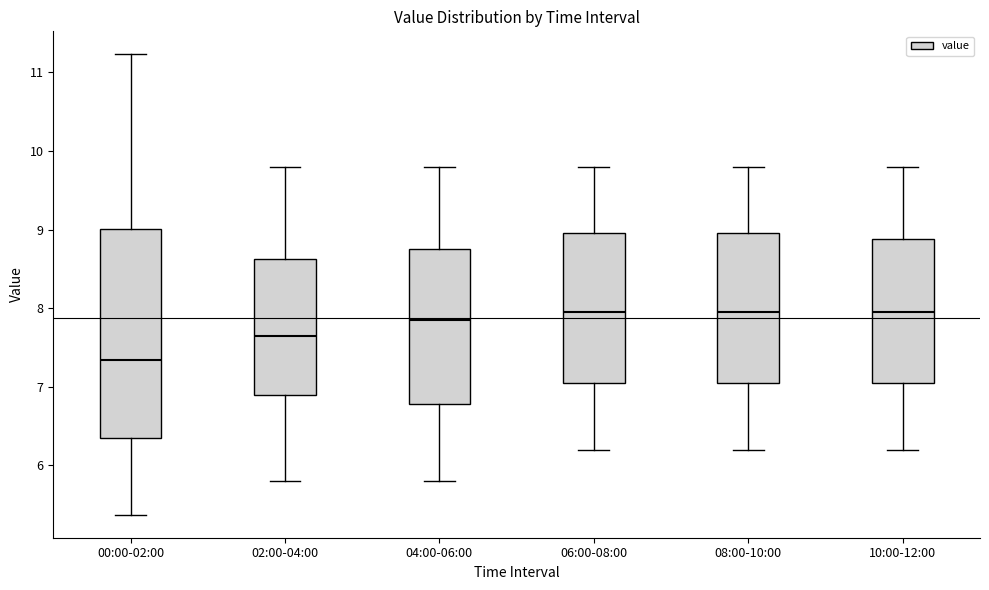

Reading left to right, transcribe this box plot: for each box, give where its median line is, the range the box spans, and where its two whiskers end, as read against the y-axis. The values are not printed on the chart, so give them approximately, as read against the axis.

00:00-02:00: median 7.3, box 6.3 to 9.0, whiskers 5.4 to 11.2
02:00-04:00: median 7.7, box 6.9 to 8.6, whiskers 5.8 to 9.8
04:00-06:00: median 7.9, box 6.8 to 8.8, whiskers 5.8 to 9.8
06:00-08:00: median 8.0, box 7.1 to 9.0, whiskers 6.2 to 9.8
08:00-10:00: median 8.0, box 7.1 to 9.0, whiskers 6.2 to 9.8
10:00-12:00: median 8.0, box 7.1 to 8.9, whiskers 6.2 to 9.8